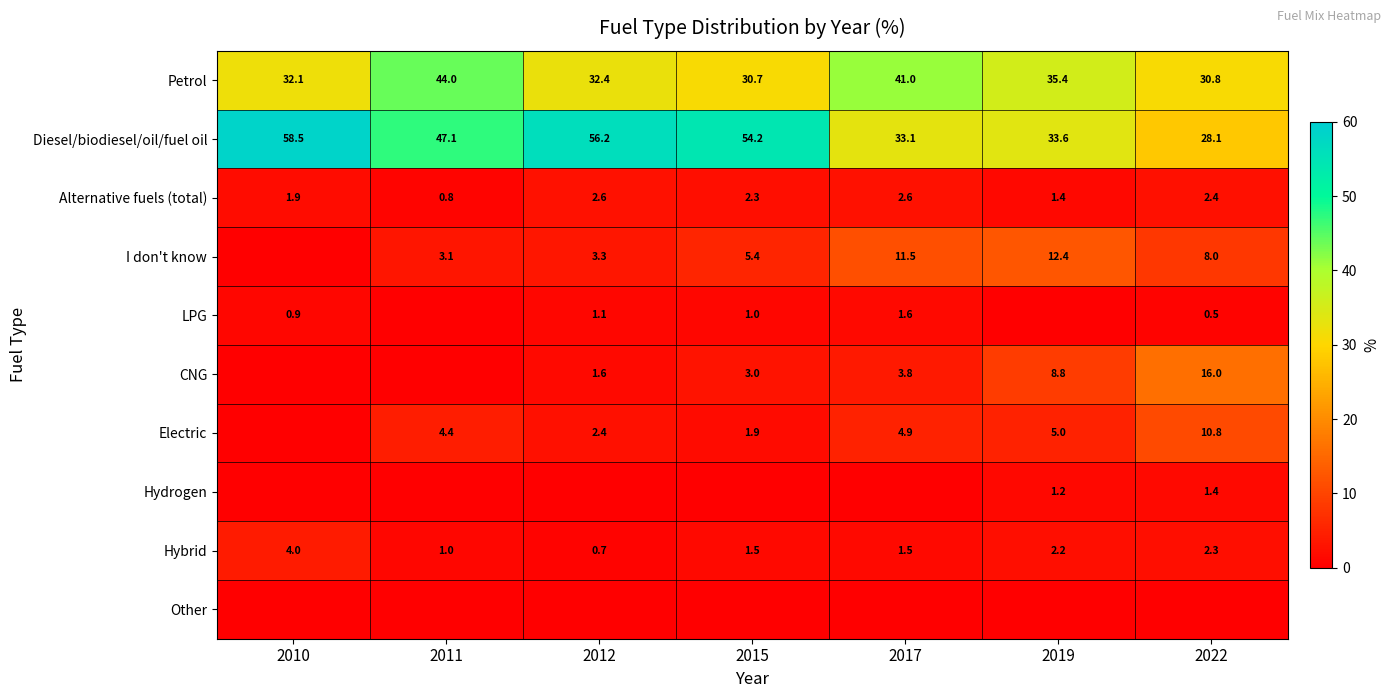

At which category is the sum across all series the highest?

2011